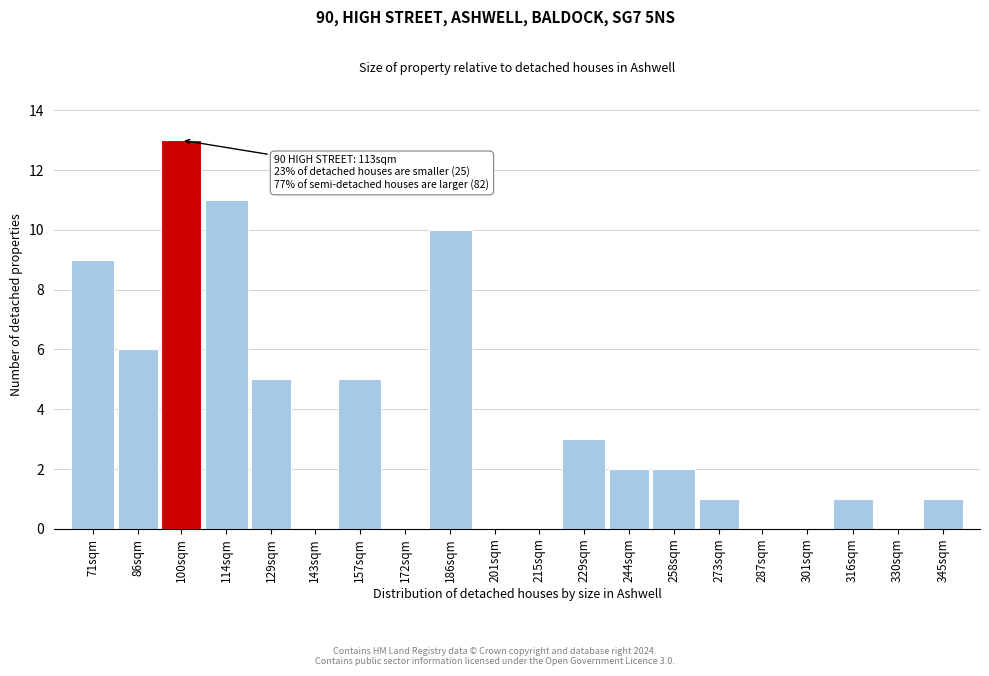

Reading left to right, list all the values displayed in this chart.

71sqm=9	86sqm=6	100sqm=13	114sqm=11	129sqm=5	143sqm=0	157sqm=5	172sqm=0	186sqm=10	201sqm=0	215sqm=0	229sqm=3	244sqm=2	258sqm=2	273sqm=1	287sqm=0	301sqm=0	316sqm=1	330sqm=0	345sqm=1